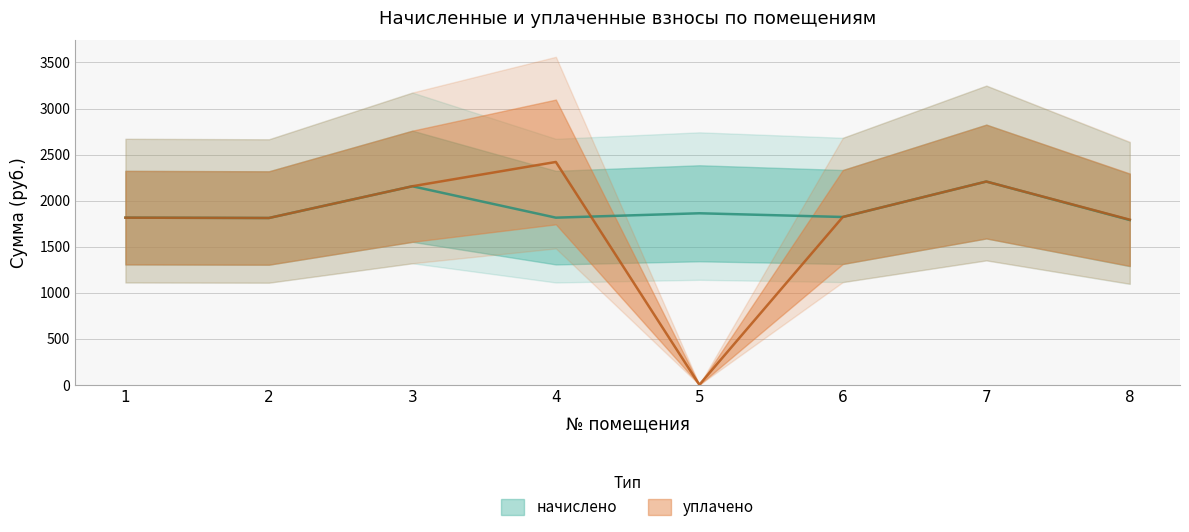

How many interior local valleys does the начислено (центр) series have?

3